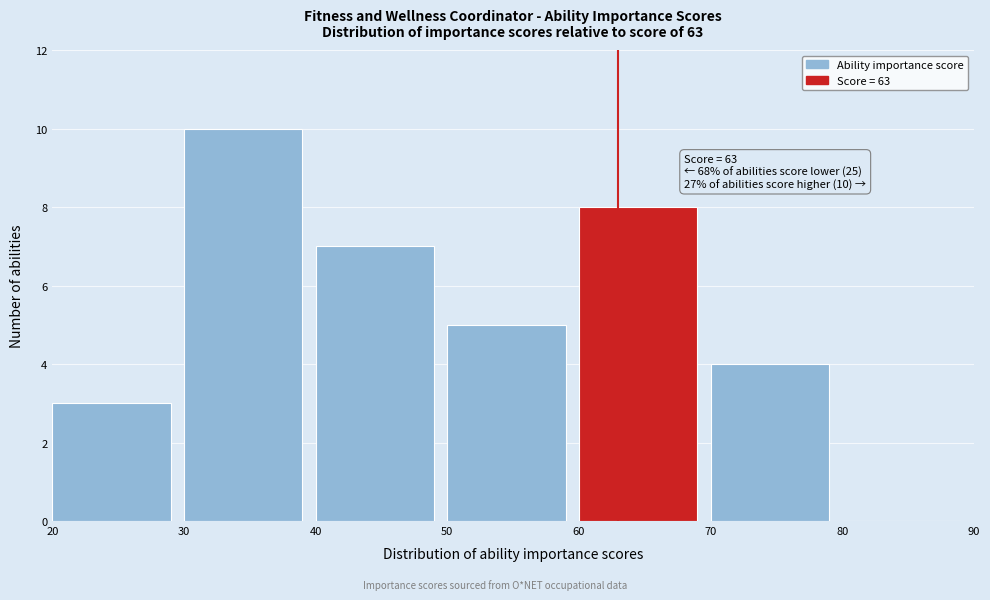

Which range on the x-axis has the tallest bar?

30 to 40